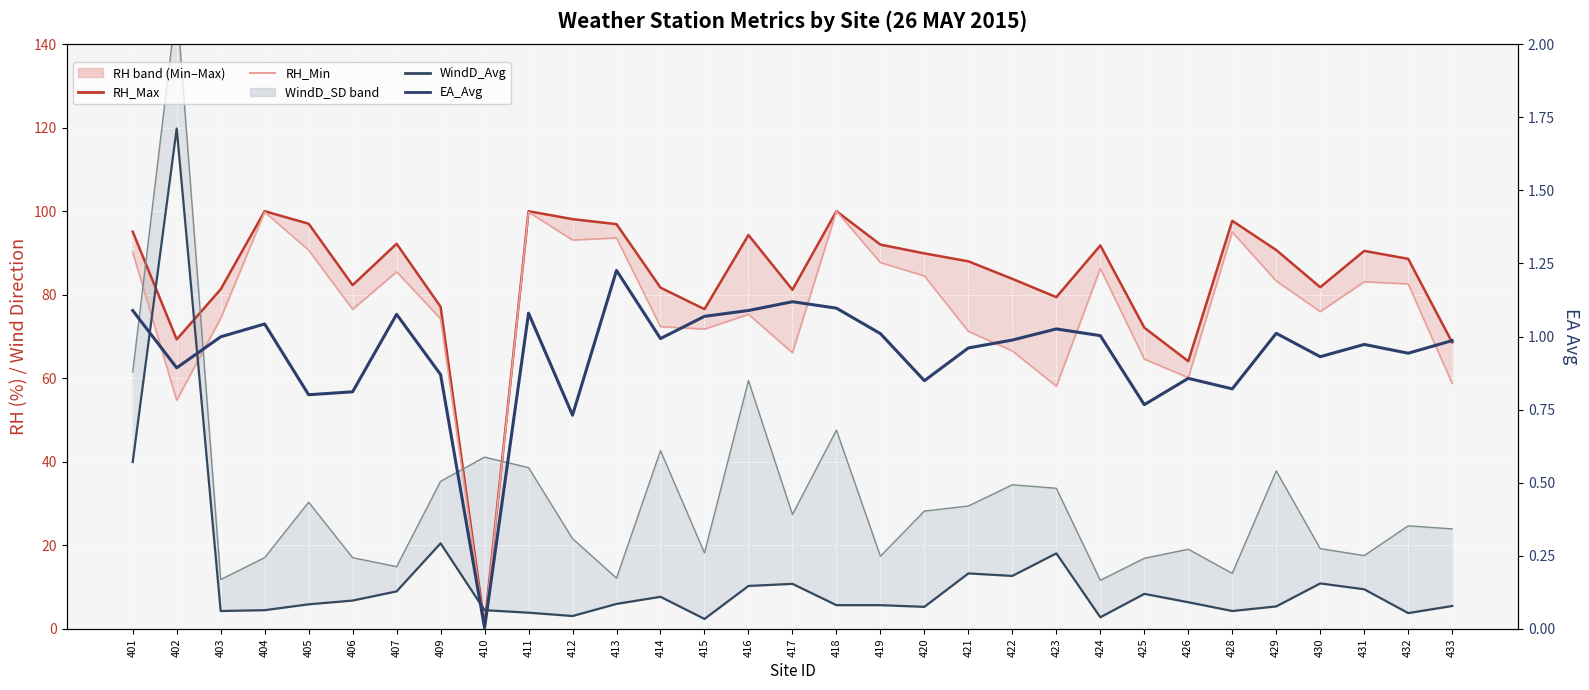

True or false: EA_Avg and WindD_Avg intersect in this chart.

False